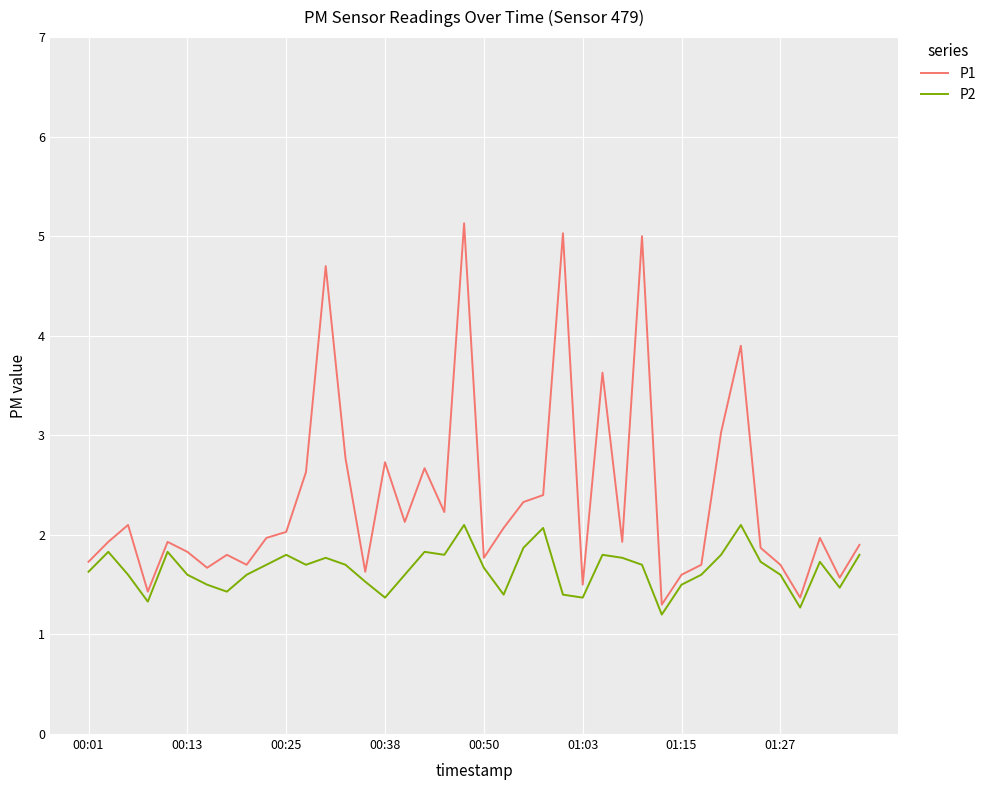

Rank the series by their maximum value, from lowest to highest.

P2, P1